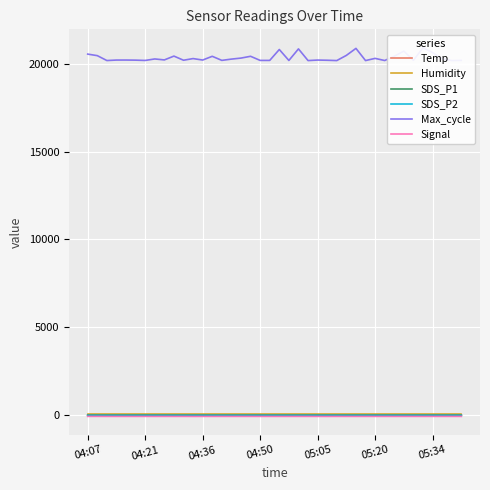

True or false: SDS_P2 and Signal cross at least once.

False